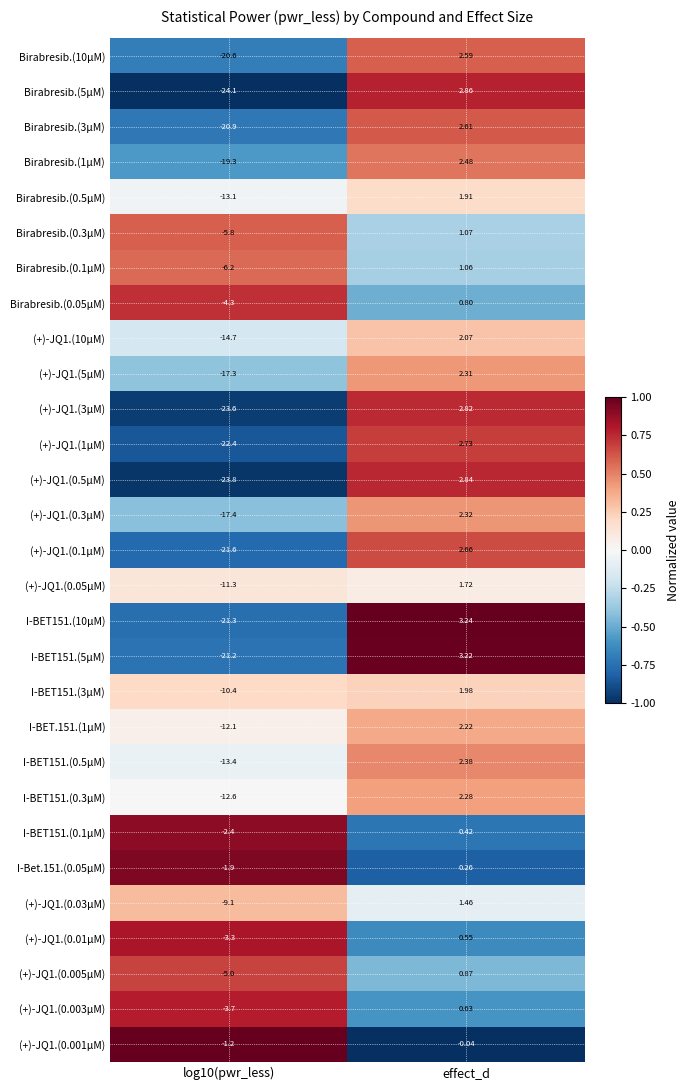

At which label does I-BET151.(5µM) first exceed 3?

effect_d